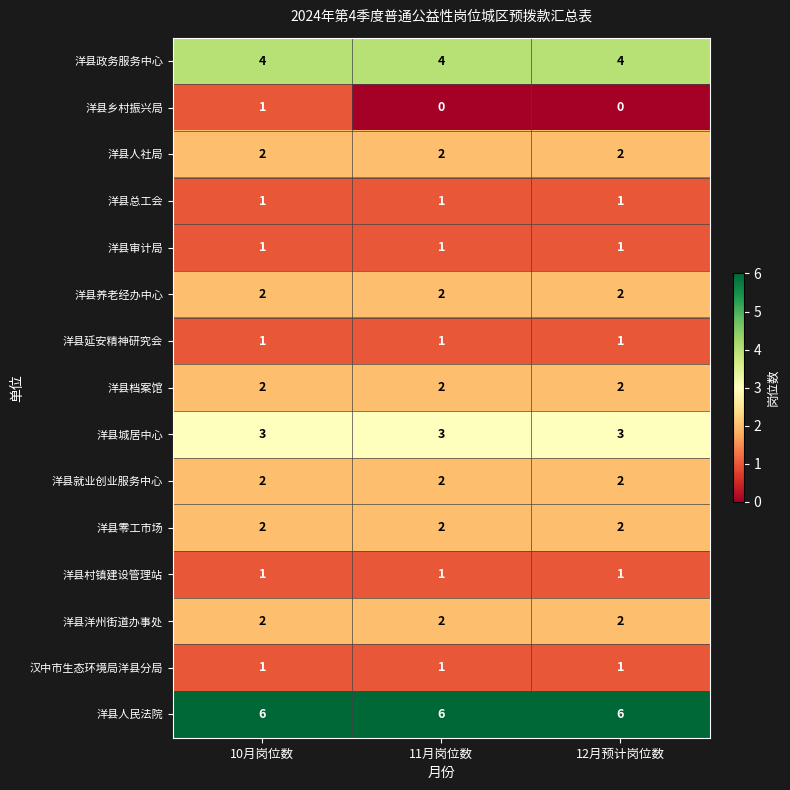

What is the sum of the 洋县档案馆 values at 10月岗位数 and 12月预计岗位数?

4